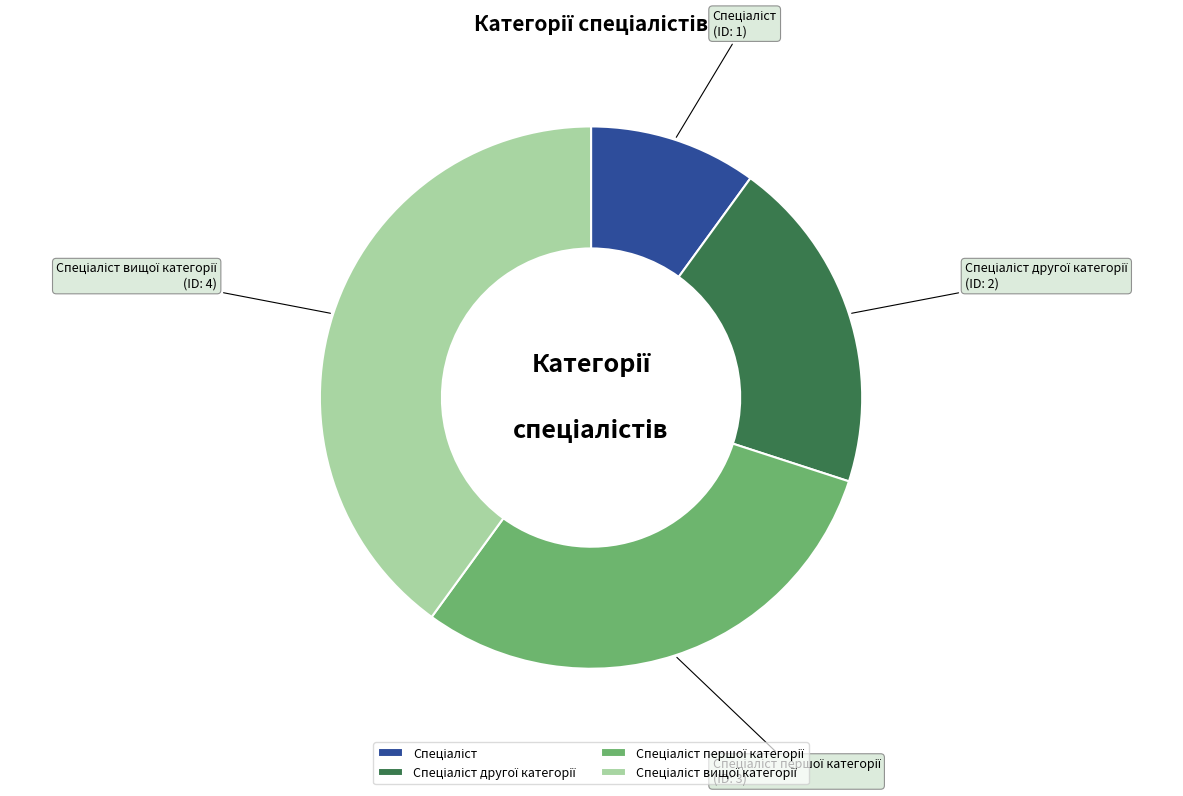

Is there any slice that represents more than half of the pie?

No